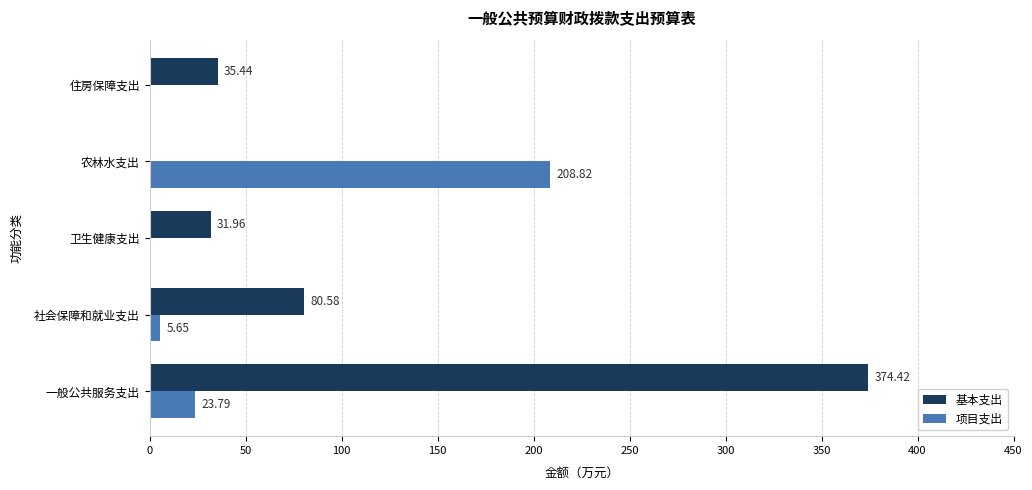

How many distinct data groups are displayed?

2